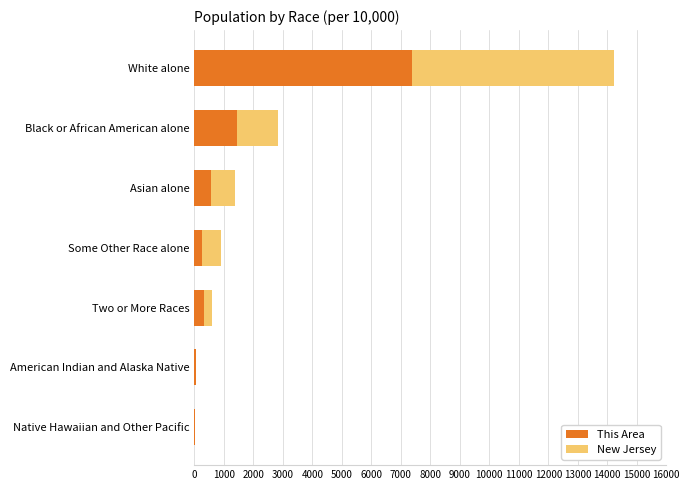

What is the maximum value for This Area?

7375.2